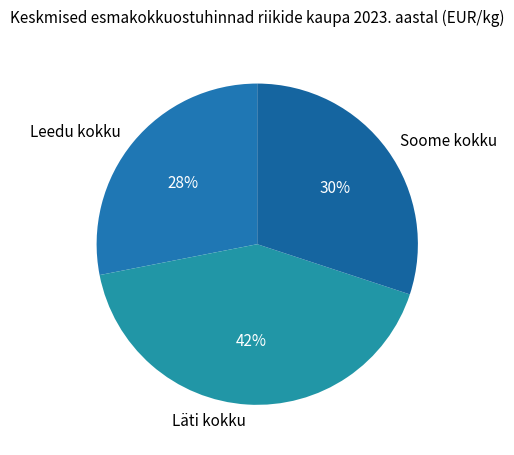

Which slice is the largest?

Läti kokku